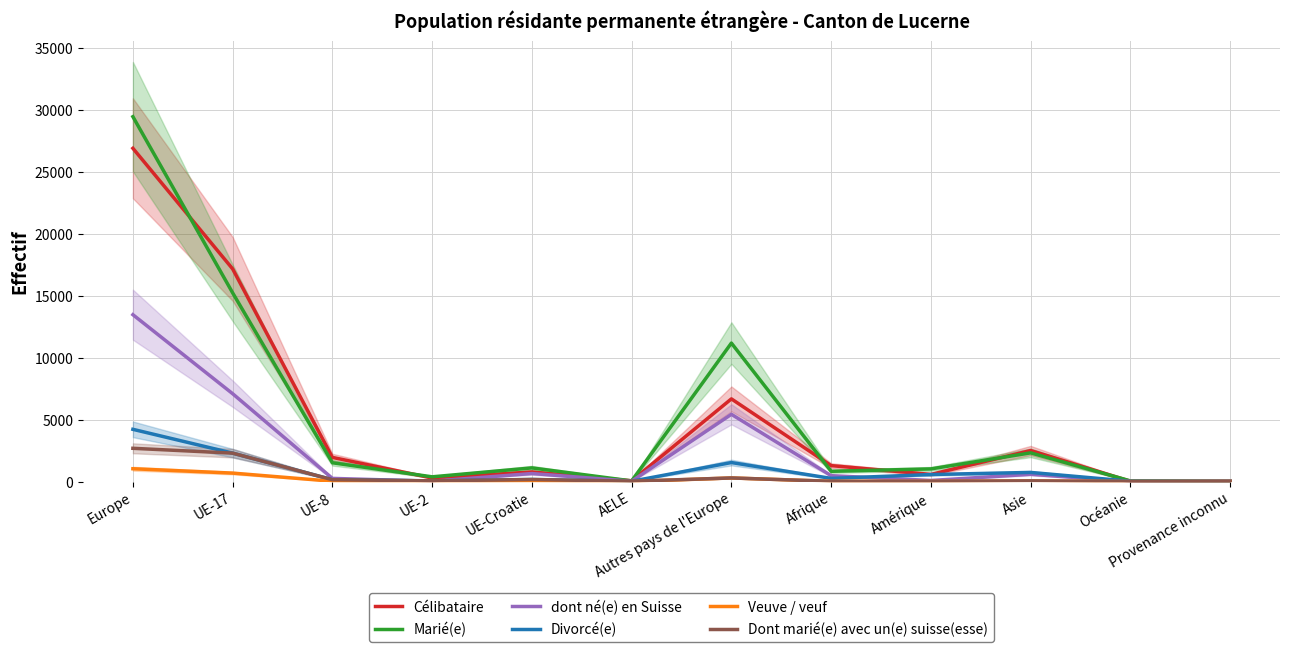

Which series has the largest total across all categories?

Marié(e)